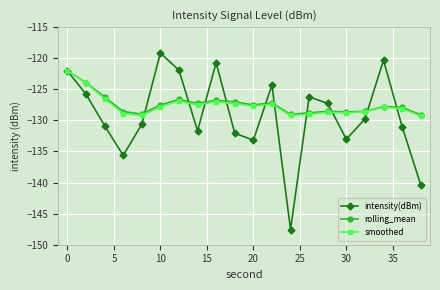

What is the lowest value of the smoothed series?

-129.3